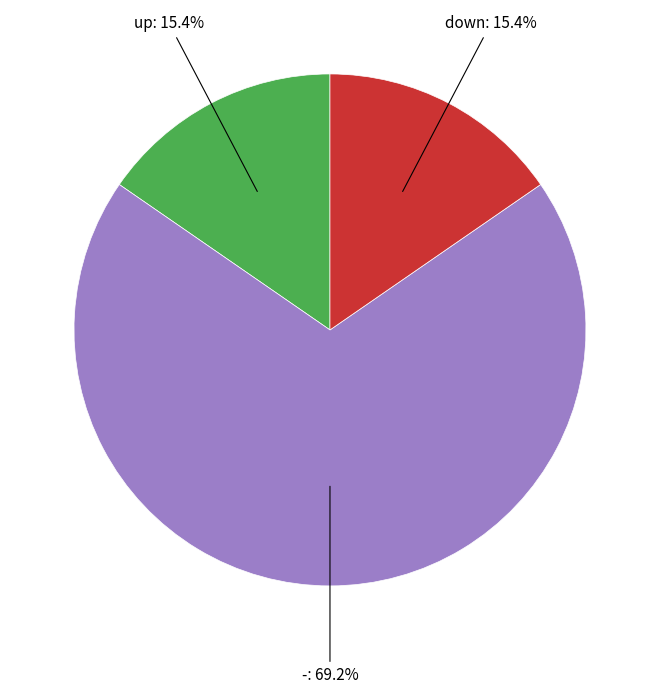

Does any single category account for the majority?

Yes